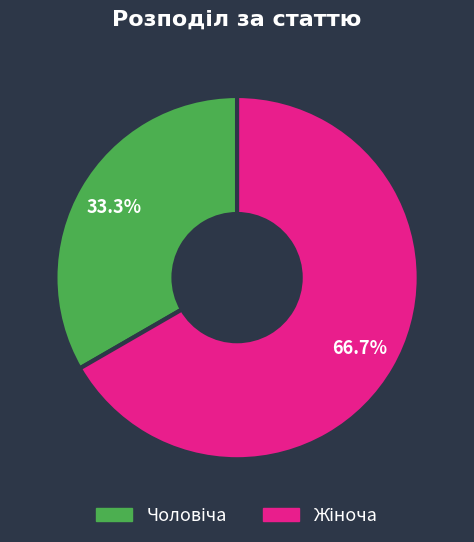

Is there a majority slice in this chart?

Yes